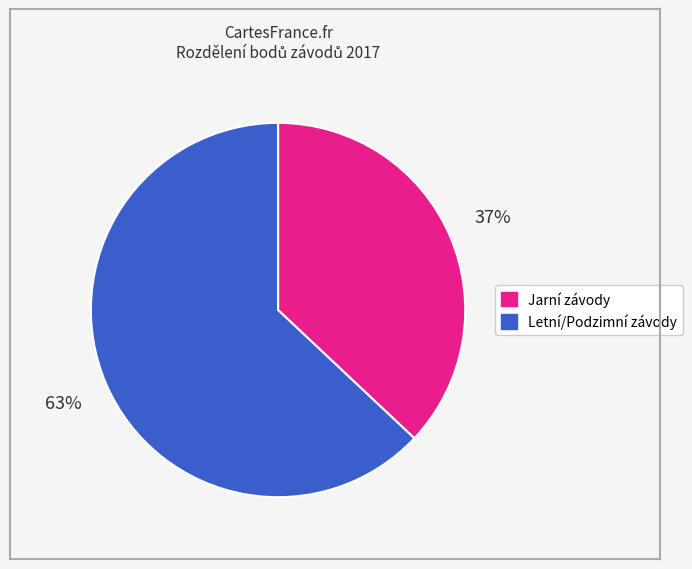

To the nearest percent, what is the difference between the largest and smallest slice percentages?

26%